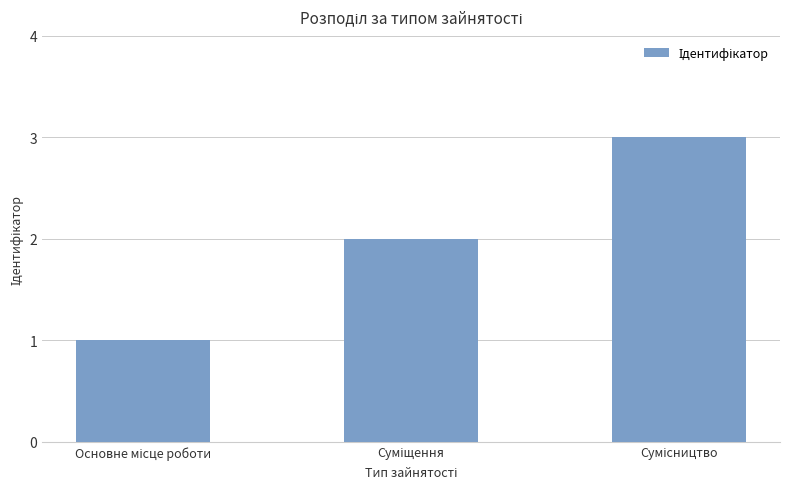

Count the number of categories in the chart.

3